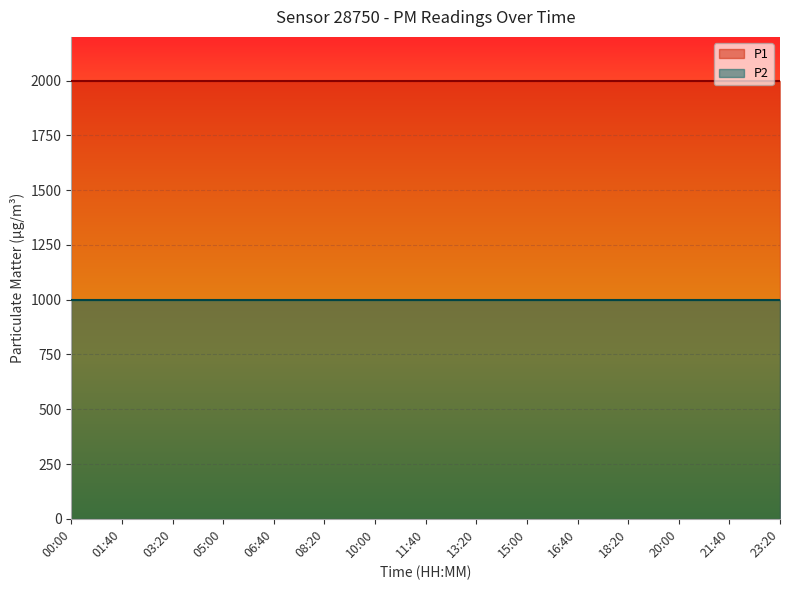

At which label does P2 reach its peak?

00:00